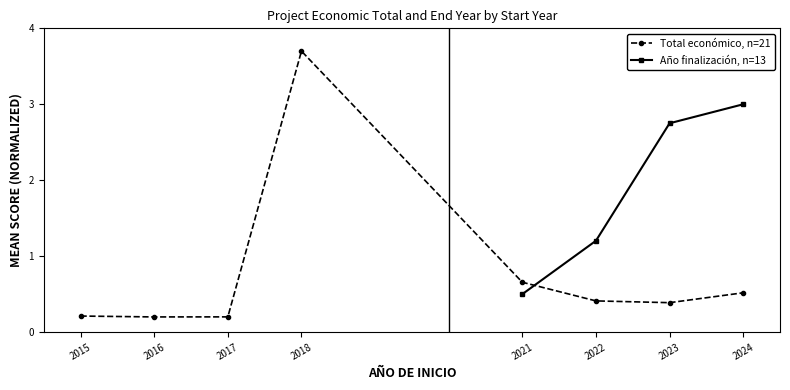

What is the value of the Total económico, n=21 point at the 8th from the left?

0.5